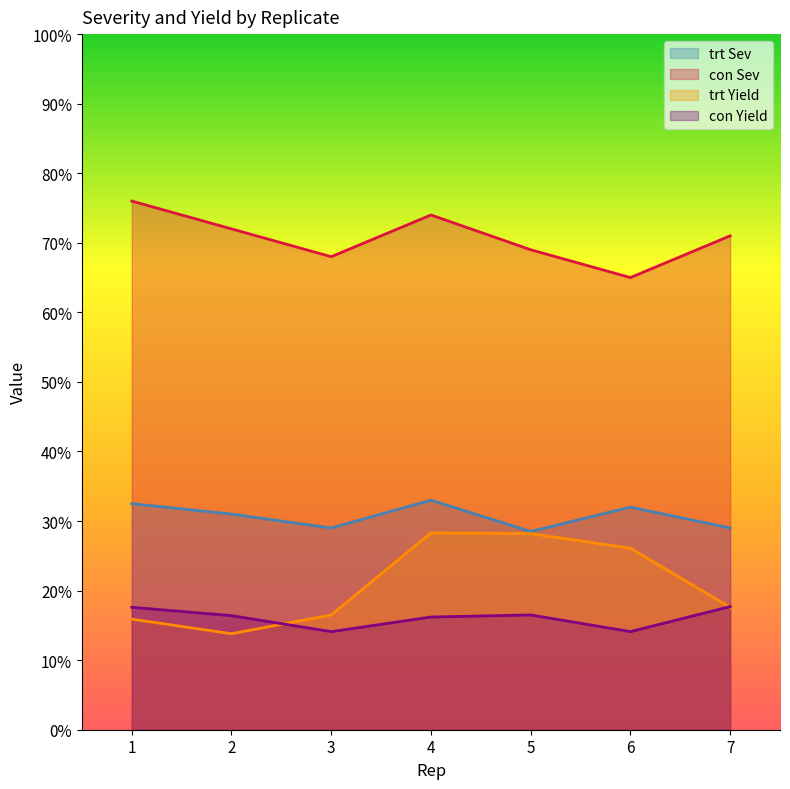

Where does the con_Yield series first go above 16?

1